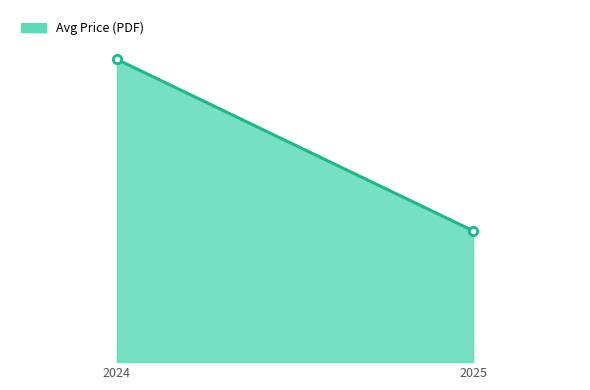

Reading right to left, extract all data points from this chart.

2025=104.4	2024=240.8